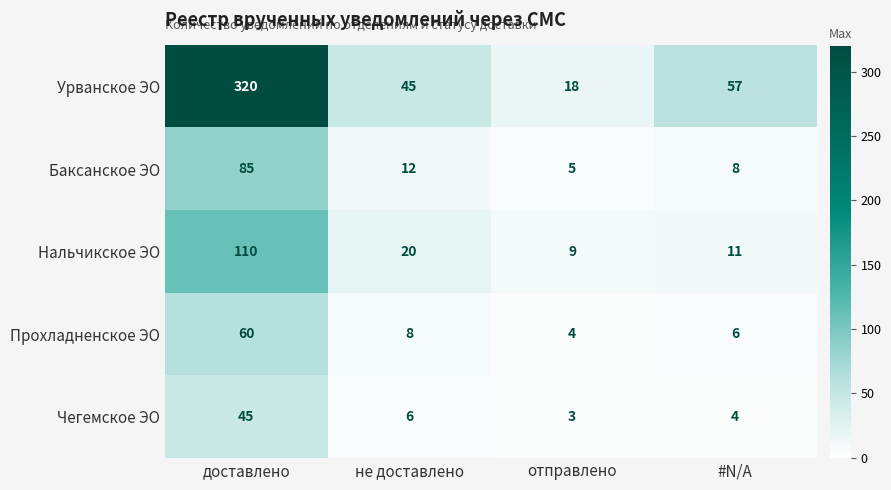

What is the difference between the second highest and second lowest values in the Урванское ЭО series?

12